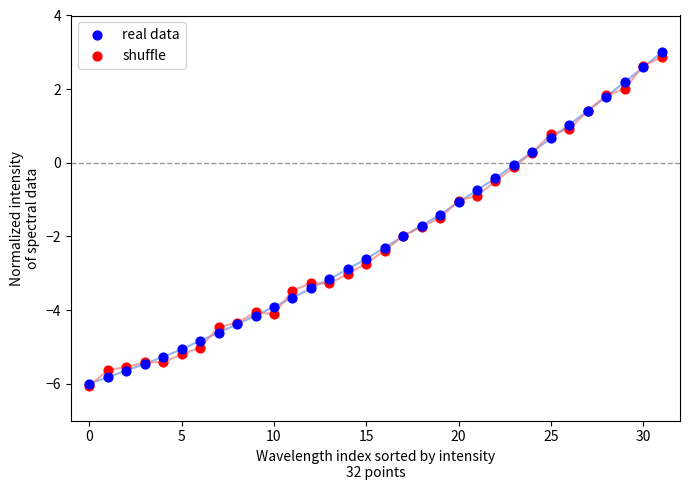

Which series has the largest Y range (max minus min)?

real data